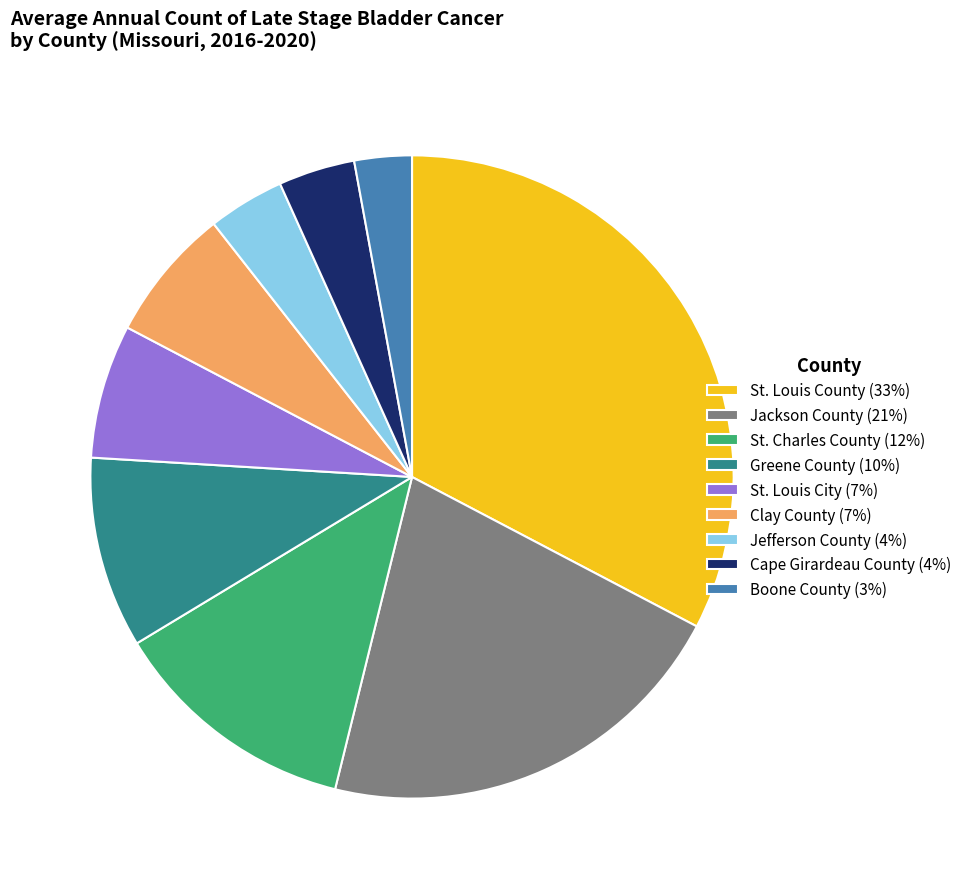

Count the number of slices in the pie.

9